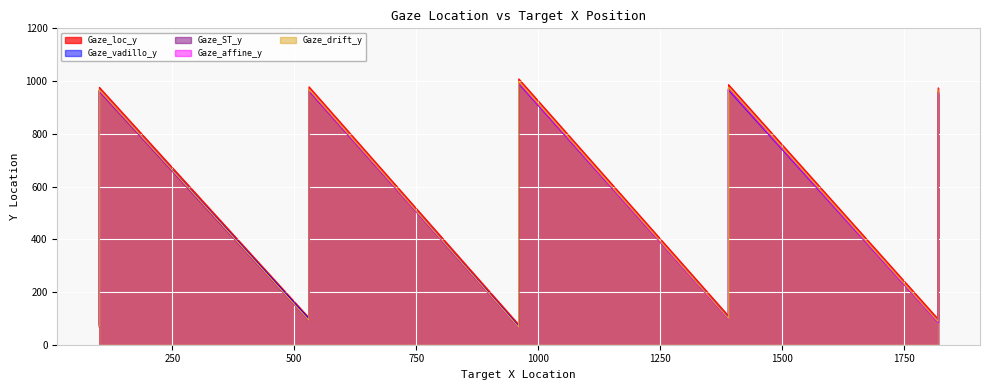

Which has a higher value, 530 or 530?

530